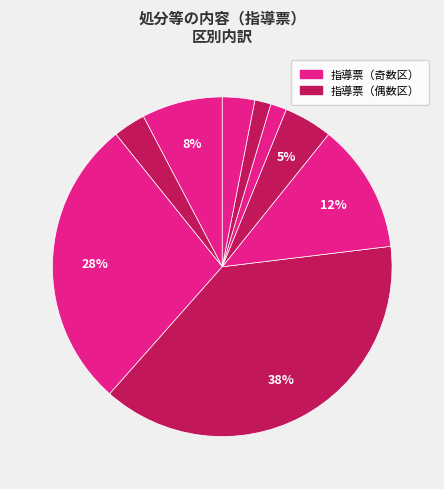

How many segments does this pie chart have?

9